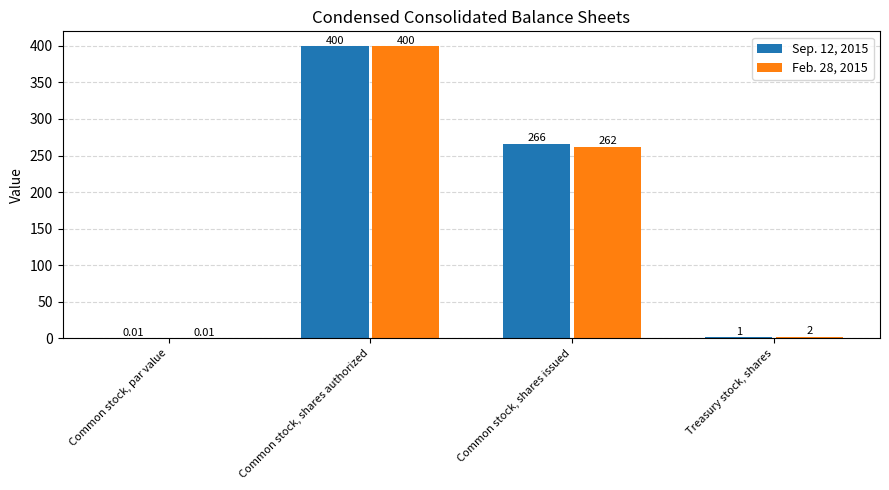

Which label corresponds to the largest value in the chart?

Common stock, shares authorized